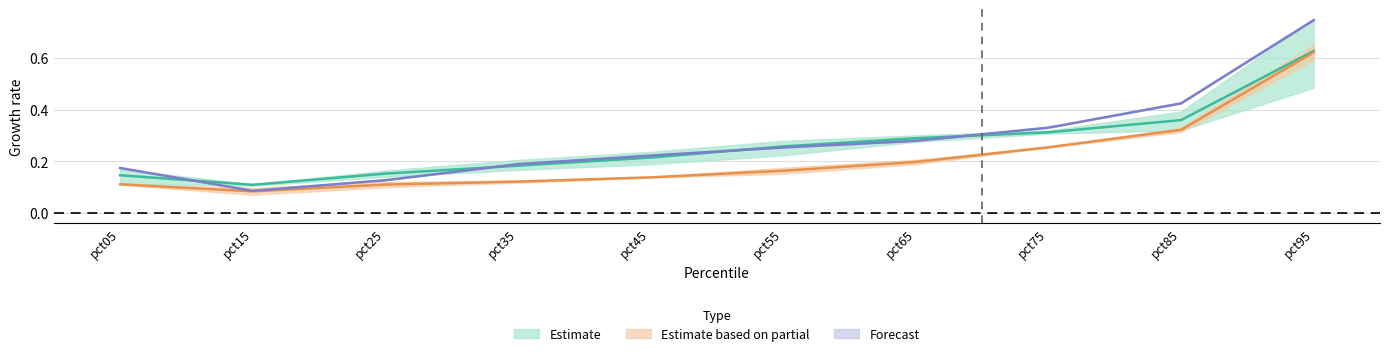

At how many categories does at least one series exceed 0?

10